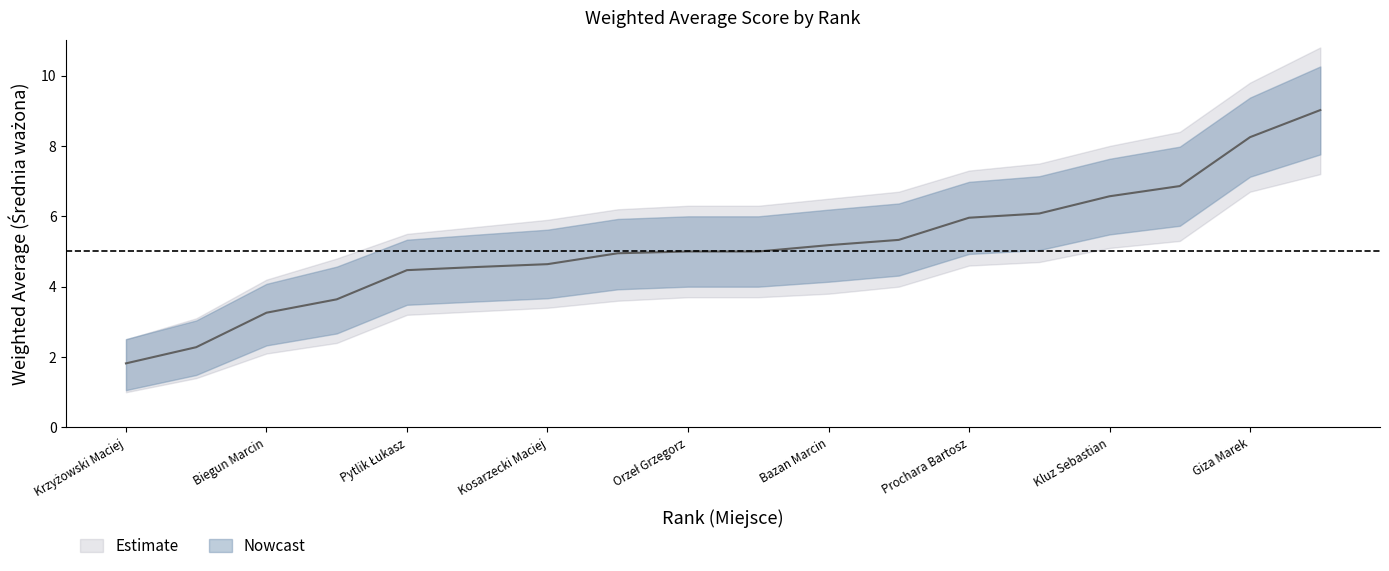

Rank the series at 6 from lowest to highest value.

lower_band, Średnia ważona, upper_band